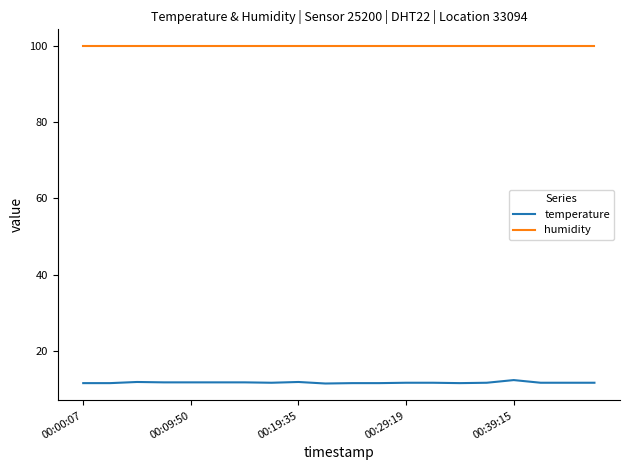

Which series has the largest total across all categories?

humidity